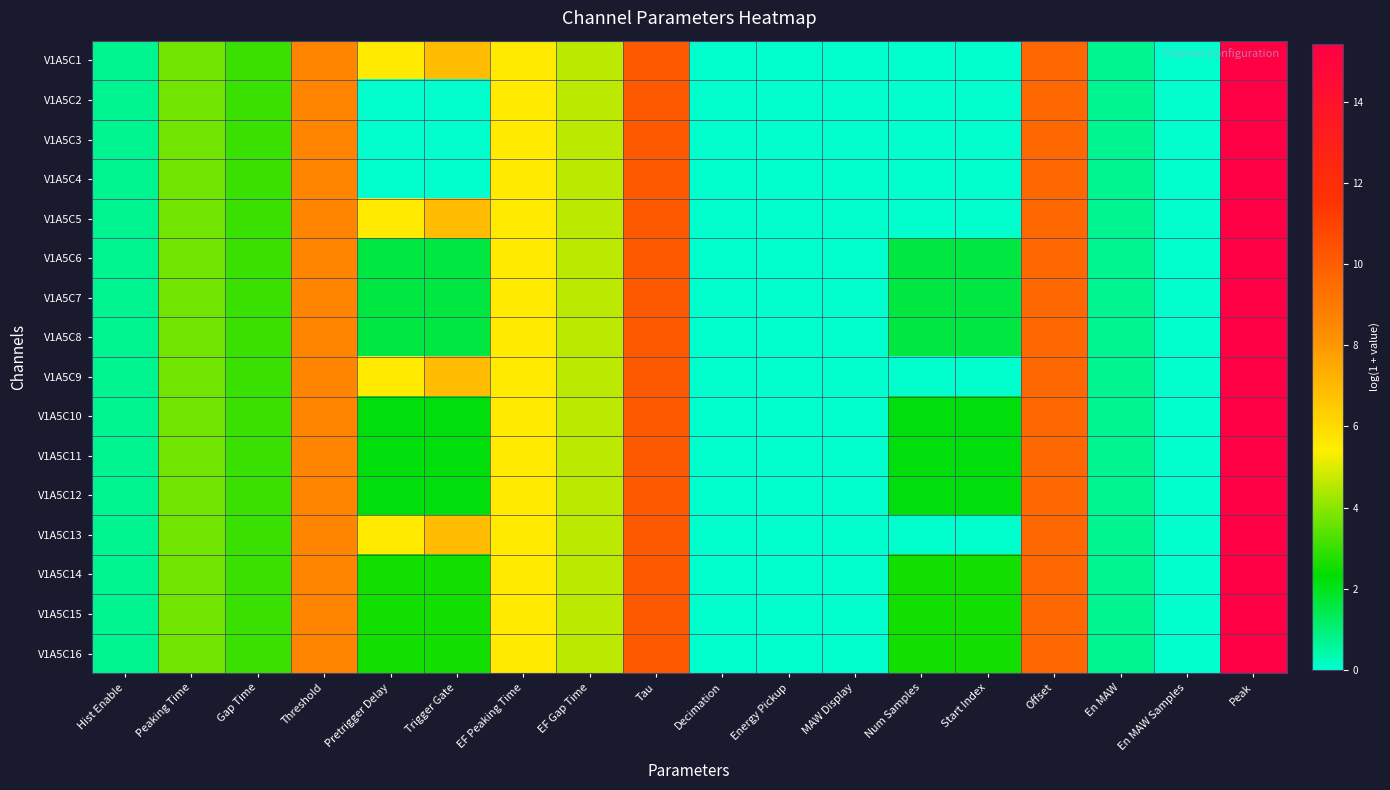

Reading left to right, list all the values displayed in this chart.

V1A5C1: Hist Enable=0.7	Peaking Time=3.7	Gap Time=3.0	Threshold=8.6	Pretrigger Delay=5.5	Trigger Gate=6.9	EF Peaking Time=5.5	EF Gap Time=4.6	Tau=10.1	Decimation=0.0	Energy Pickup=0.0	MAW Display=0.0	Num Samples=0.0	Start Index=0.0	Offset=9.6	En MAW=0.7	En MAW Samples=0.0	Peak=15.4
V1A5C2: Hist Enable=0.7	Peaking Time=3.7	Gap Time=3.0	Threshold=8.6	Pretrigger Delay=0.0	Trigger Gate=0.0	EF Peaking Time=5.5	EF Gap Time=4.6	Tau=10.1	Decimation=0.0	Energy Pickup=0.0	MAW Display=0.0	Num Samples=0.0	Start Index=0.0	Offset=9.6	En MAW=0.7	En MAW Samples=0.0	Peak=15.4
V1A5C3: Hist Enable=0.7	Peaking Time=3.7	Gap Time=3.0	Threshold=8.6	Pretrigger Delay=0.0	Trigger Gate=0.0	EF Peaking Time=5.5	EF Gap Time=4.6	Tau=10.1	Decimation=0.0	Energy Pickup=0.0	MAW Display=0.0	Num Samples=0.0	Start Index=0.0	Offset=9.6	En MAW=0.7	En MAW Samples=0.0	Peak=15.4
V1A5C4: Hist Enable=0.7	Peaking Time=3.7	Gap Time=3.0	Threshold=8.6	Pretrigger Delay=0.0	Trigger Gate=0.0	EF Peaking Time=5.5	EF Gap Time=4.6	Tau=10.1	Decimation=0.0	Energy Pickup=0.0	MAW Display=0.0	Num Samples=0.0	Start Index=0.0	Offset=9.6	En MAW=0.7	En MAW Samples=0.0	Peak=15.4
V1A5C5: Hist Enable=0.7	Peaking Time=3.7	Gap Time=3.0	Threshold=8.6	Pretrigger Delay=5.5	Trigger Gate=6.9	EF Peaking Time=5.5	EF Gap Time=4.6	Tau=10.1	Decimation=0.0	Energy Pickup=0.0	MAW Display=0.0	Num Samples=0.0	Start Index=0.0	Offset=9.6	En MAW=0.7	En MAW Samples=0.0	Peak=15.4
V1A5C6: Hist Enable=0.7	Peaking Time=3.7	Gap Time=3.0	Threshold=8.6	Pretrigger Delay=1.6	Trigger Gate=1.6	EF Peaking Time=5.5	EF Gap Time=4.6	Tau=10.1	Decimation=0.0	Energy Pickup=0.0	MAW Display=0.0	Num Samples=1.6	Start Index=1.6	Offset=9.6	En MAW=0.7	En MAW Samples=0.0	Peak=15.4
V1A5C7: Hist Enable=0.7	Peaking Time=3.7	Gap Time=3.0	Threshold=8.6	Pretrigger Delay=1.6	Trigger Gate=1.6	EF Peaking Time=5.5	EF Gap Time=4.6	Tau=10.1	Decimation=0.0	Energy Pickup=0.0	MAW Display=0.0	Num Samples=1.6	Start Index=1.6	Offset=9.6	En MAW=0.7	En MAW Samples=0.0	Peak=15.4
V1A5C8: Hist Enable=0.7	Peaking Time=3.7	Gap Time=3.0	Threshold=8.6	Pretrigger Delay=1.6	Trigger Gate=1.6	EF Peaking Time=5.5	EF Gap Time=4.6	Tau=10.1	Decimation=0.0	Energy Pickup=0.0	MAW Display=0.0	Num Samples=1.6	Start Index=1.6	Offset=9.6	En MAW=0.7	En MAW Samples=0.0	Peak=15.4
V1A5C9: Hist Enable=0.7	Peaking Time=3.7	Gap Time=3.0	Threshold=8.6	Pretrigger Delay=5.5	Trigger Gate=6.9	EF Peaking Time=5.5	EF Gap Time=4.6	Tau=10.1	Decimation=0.0	Energy Pickup=0.0	MAW Display=0.0	Num Samples=0.0	Start Index=0.0	Offset=9.6	En MAW=0.7	En MAW Samples=0.0	Peak=15.4
V1A5C10: Hist Enable=0.7	Peaking Time=3.7	Gap Time=3.0	Threshold=8.6	Pretrigger Delay=2.2	Trigger Gate=2.2	EF Peaking Time=5.5	EF Gap Time=4.6	Tau=10.1	Decimation=0.0	Energy Pickup=0.0	MAW Display=0.0	Num Samples=2.2	Start Index=2.2	Offset=9.6	En MAW=0.7	En MAW Samples=0.0	Peak=15.4
V1A5C11: Hist Enable=0.7	Peaking Time=3.7	Gap Time=3.0	Threshold=8.6	Pretrigger Delay=2.2	Trigger Gate=2.2	EF Peaking Time=5.5	EF Gap Time=4.6	Tau=10.1	Decimation=0.0	Energy Pickup=0.0	MAW Display=0.0	Num Samples=2.2	Start Index=2.2	Offset=9.6	En MAW=0.7	En MAW Samples=0.0	Peak=15.4
V1A5C12: Hist Enable=0.7	Peaking Time=3.7	Gap Time=3.0	Threshold=8.6	Pretrigger Delay=2.2	Trigger Gate=2.2	EF Peaking Time=5.5	EF Gap Time=4.6	Tau=10.1	Decimation=0.0	Energy Pickup=0.0	MAW Display=0.0	Num Samples=2.2	Start Index=2.2	Offset=9.6	En MAW=0.7	En MAW Samples=0.0	Peak=15.4
V1A5C13: Hist Enable=0.7	Peaking Time=3.7	Gap Time=3.0	Threshold=8.6	Pretrigger Delay=5.5	Trigger Gate=6.9	EF Peaking Time=5.5	EF Gap Time=4.6	Tau=10.1	Decimation=0.0	Energy Pickup=0.0	MAW Display=0.0	Num Samples=0.0	Start Index=0.0	Offset=9.6	En MAW=0.7	En MAW Samples=0.0	Peak=15.4
V1A5C14: Hist Enable=0.7	Peaking Time=3.7	Gap Time=3.0	Threshold=8.6	Pretrigger Delay=2.6	Trigger Gate=2.6	EF Peaking Time=5.5	EF Gap Time=4.6	Tau=10.1	Decimation=0.0	Energy Pickup=0.0	MAW Display=0.0	Num Samples=2.6	Start Index=2.6	Offset=9.6	En MAW=0.7	En MAW Samples=0.0	Peak=15.4
V1A5C15: Hist Enable=0.7	Peaking Time=3.7	Gap Time=3.0	Threshold=8.6	Pretrigger Delay=2.6	Trigger Gate=2.6	EF Peaking Time=5.5	EF Gap Time=4.6	Tau=10.1	Decimation=0.0	Energy Pickup=0.0	MAW Display=0.0	Num Samples=2.6	Start Index=2.6	Offset=9.6	En MAW=0.7	En MAW Samples=0.0	Peak=15.4
V1A5C16: Hist Enable=0.7	Peaking Time=3.7	Gap Time=3.0	Threshold=8.6	Pretrigger Delay=2.6	Trigger Gate=2.6	EF Peaking Time=5.5	EF Gap Time=4.6	Tau=10.1	Decimation=0.0	Energy Pickup=0.0	MAW Display=0.0	Num Samples=2.6	Start Index=2.6	Offset=9.6	En MAW=0.7	En MAW Samples=0.0	Peak=15.4